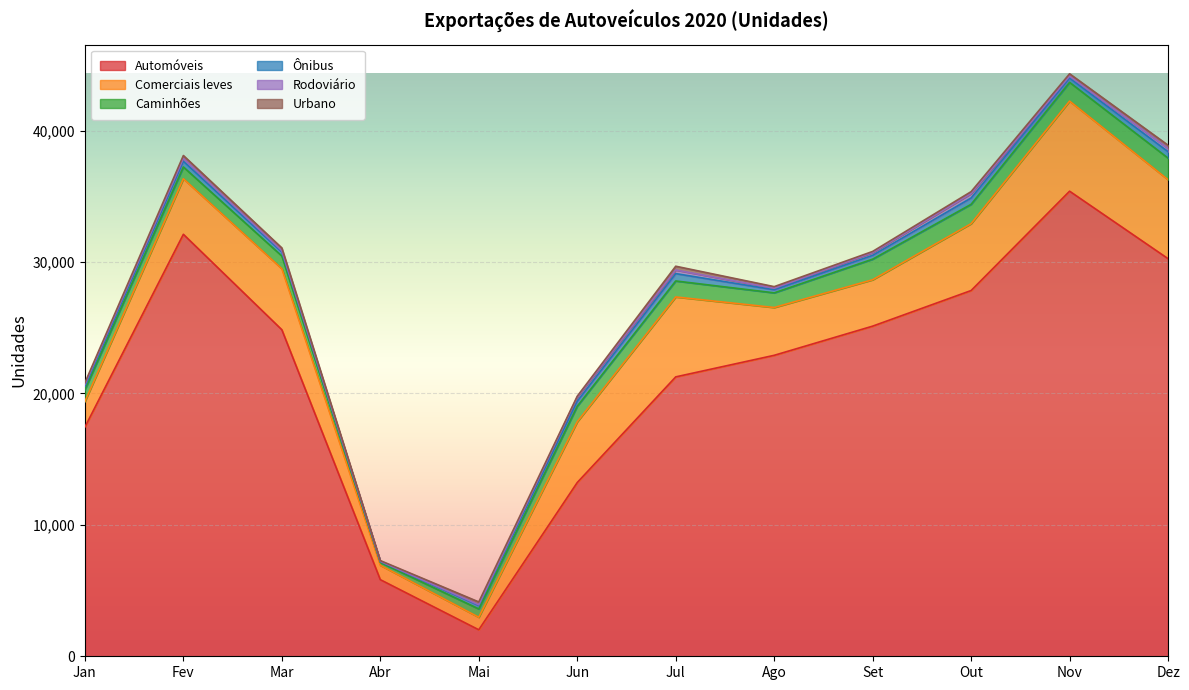

At which category does the chart reach its minimum across all series?

Abr